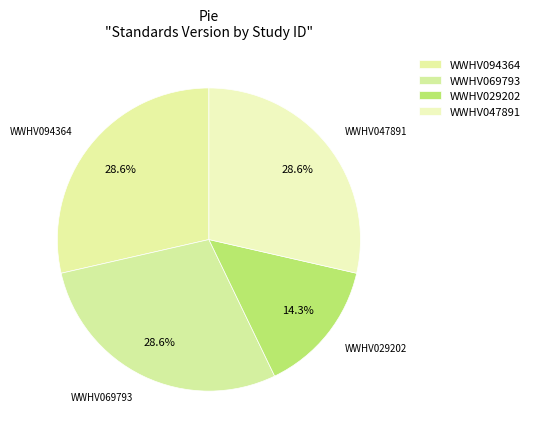

Is the sum of WWHV069793 and WWHV029202 greater than half?

No